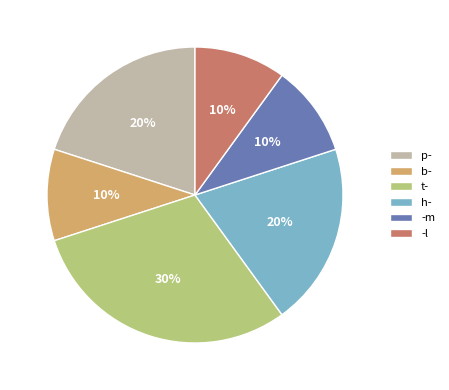

What percentage is the b- slice, to the nearest percent?

10%